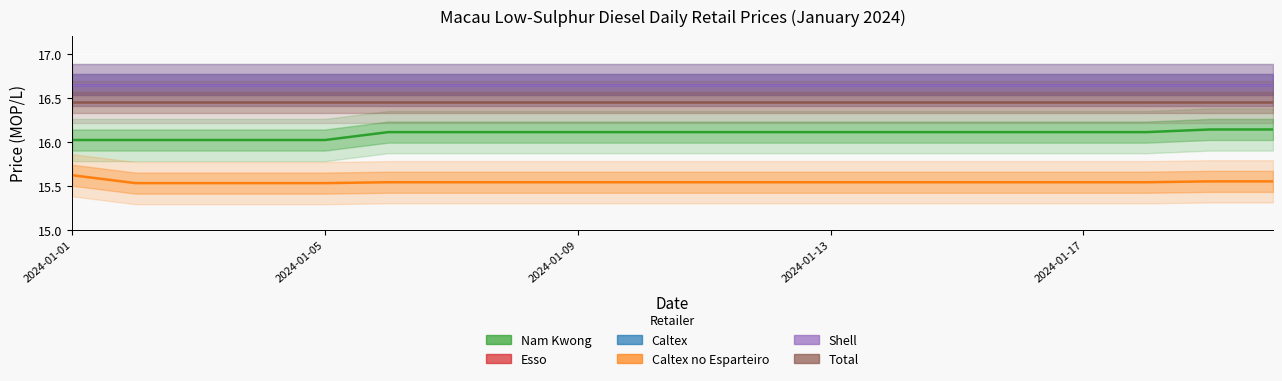

Between 6 and 7, which series saw the biggest shift?

Nam Kwong